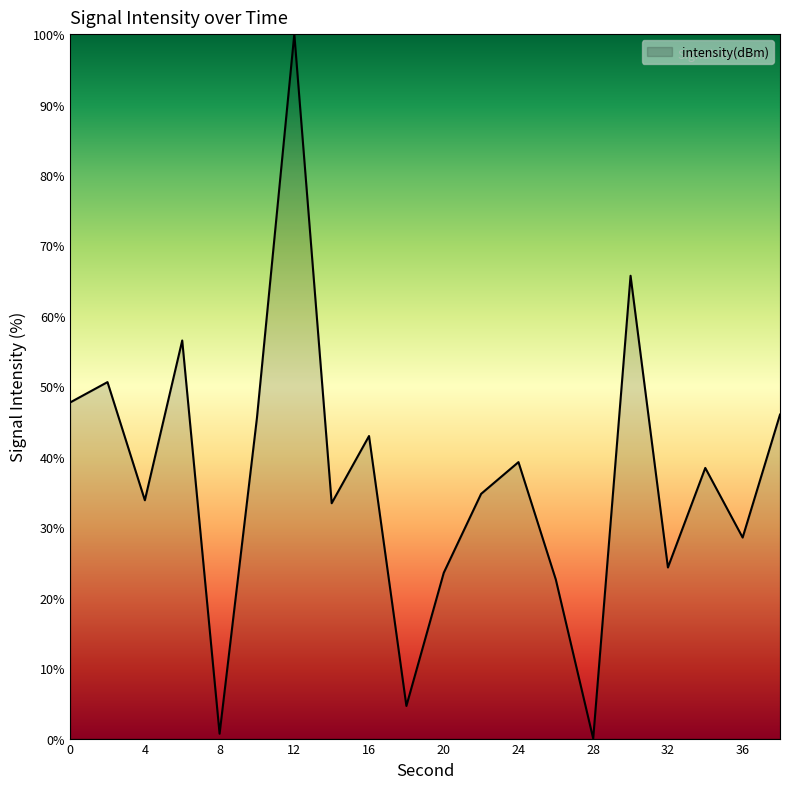

Count the number of categories in the chart.

20